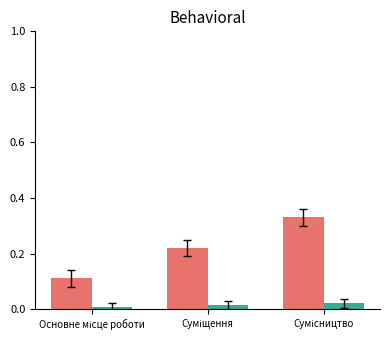

How many bars are there in total?

6